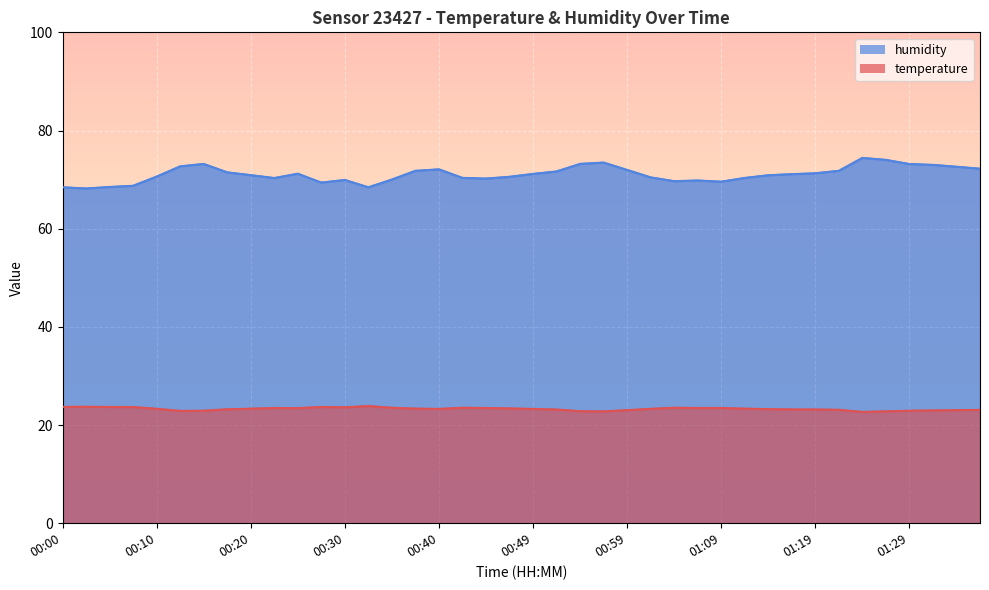

True or false: humidity has a value of 70.6 at 00:10.

True